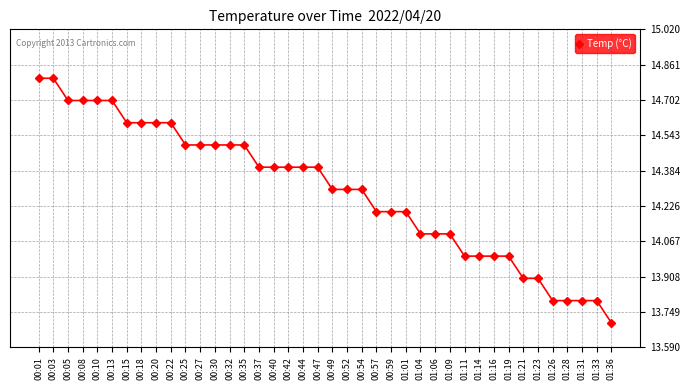

What is the label of the 37th point from the right?

00:08